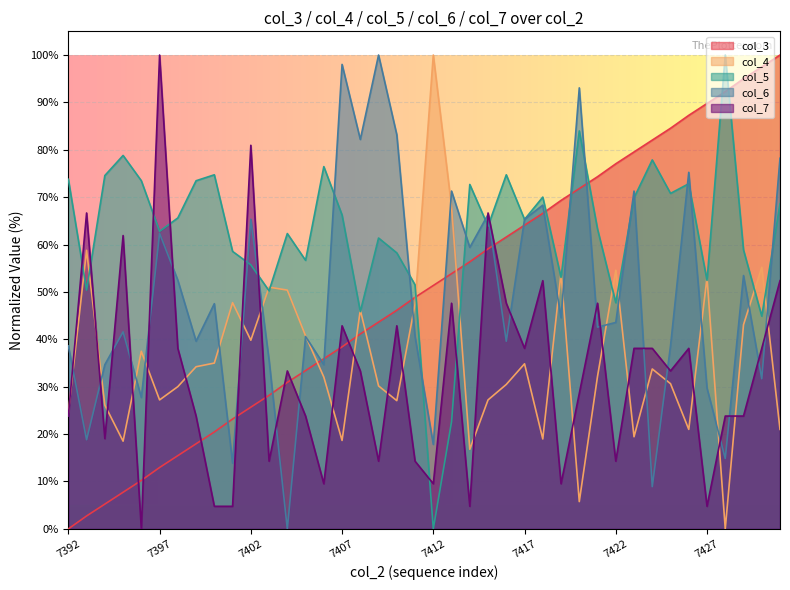

At how many categories does at least one series exceed 17?

40